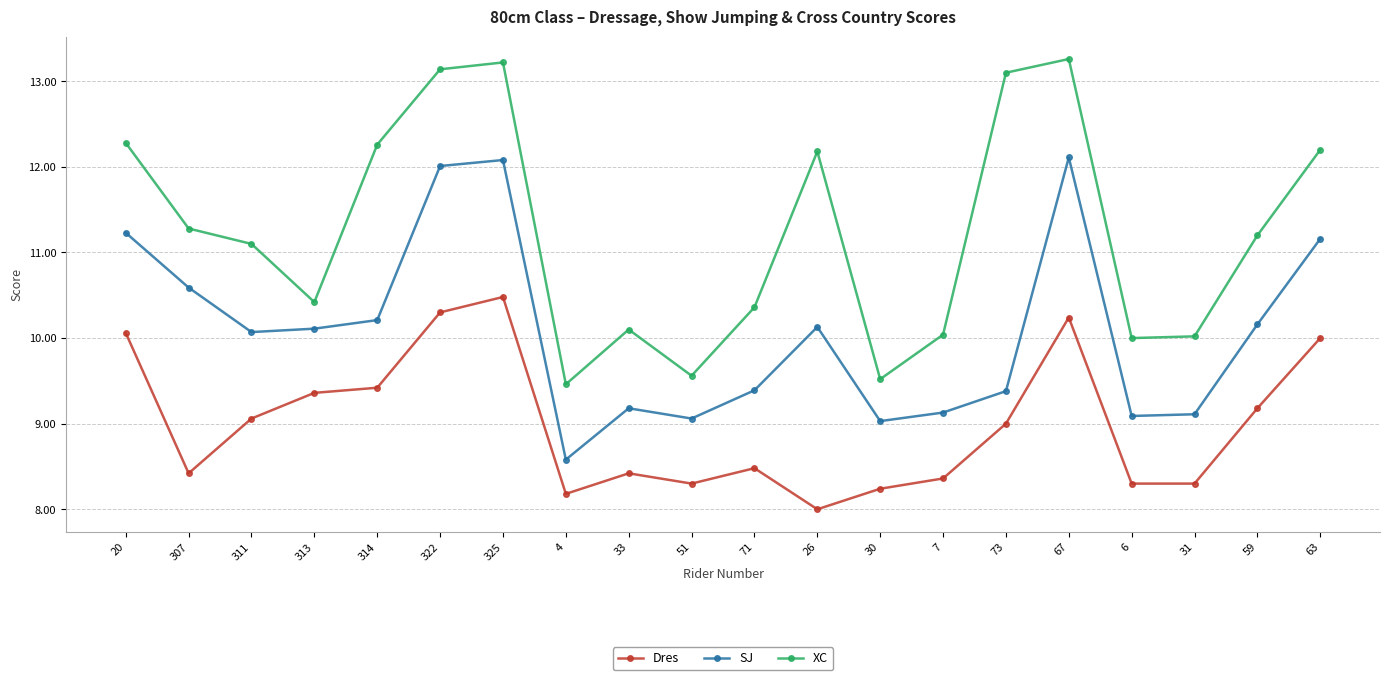

Where is Dres nearest to the value 9?

73